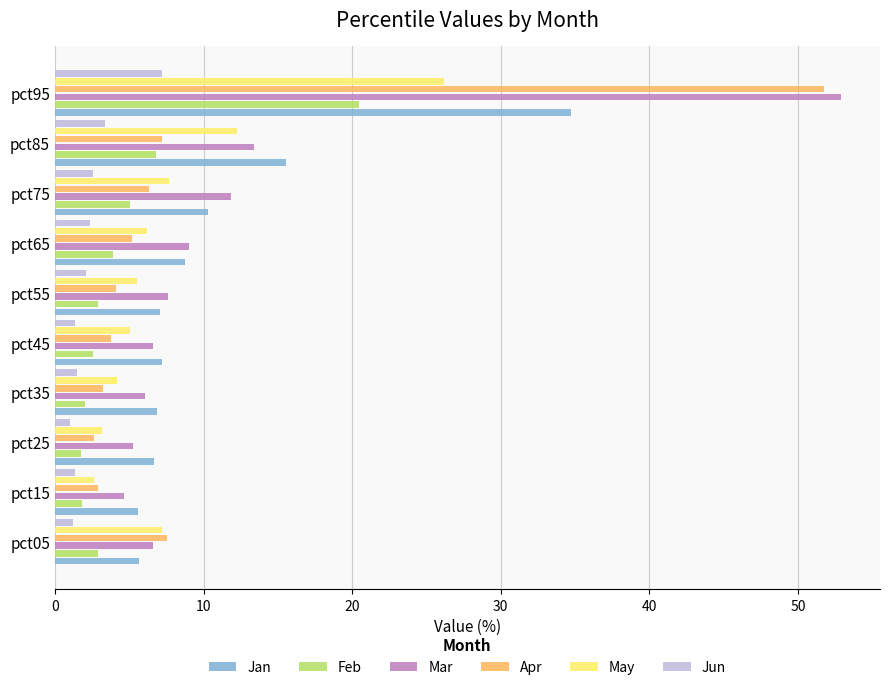

What is the spread (max minus min) of values at pct15?

4.3